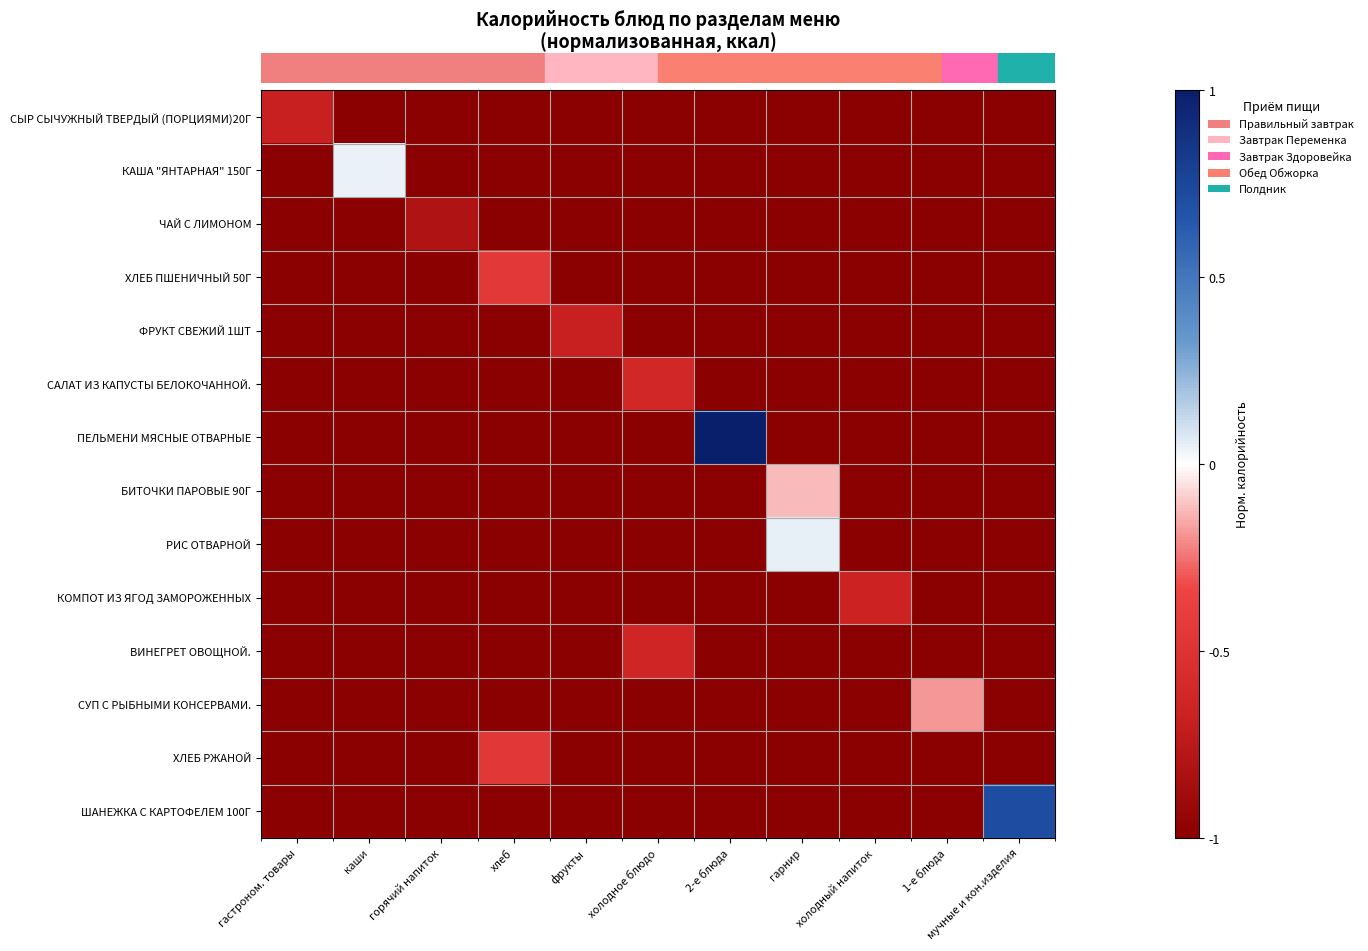

At which category is the sum across all series the highest?

2-е блюда